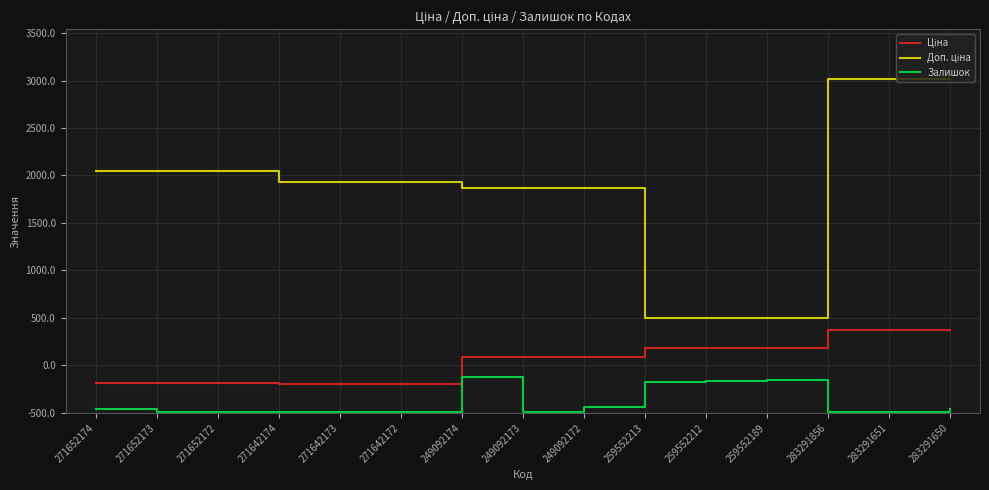

The value of Ціна at 271652172 is 434.3. True or false?

False